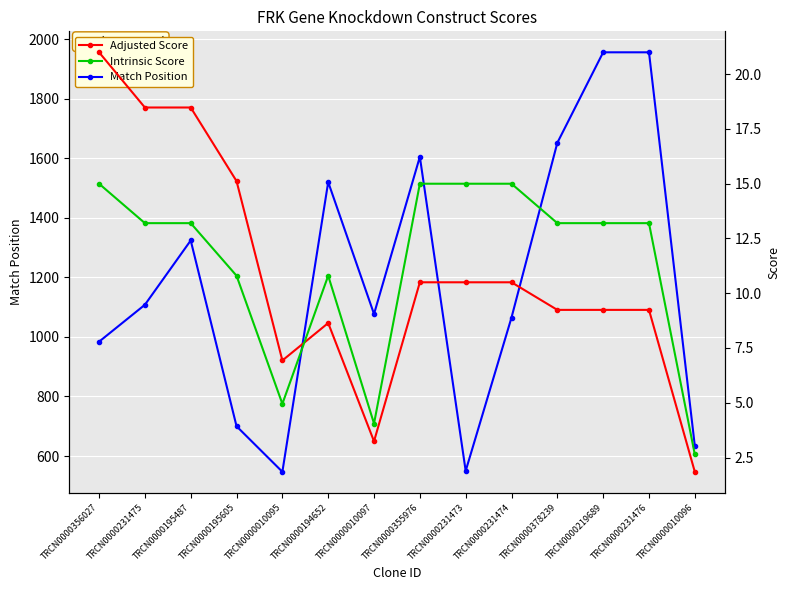

How many lines are shown in the chart?

3